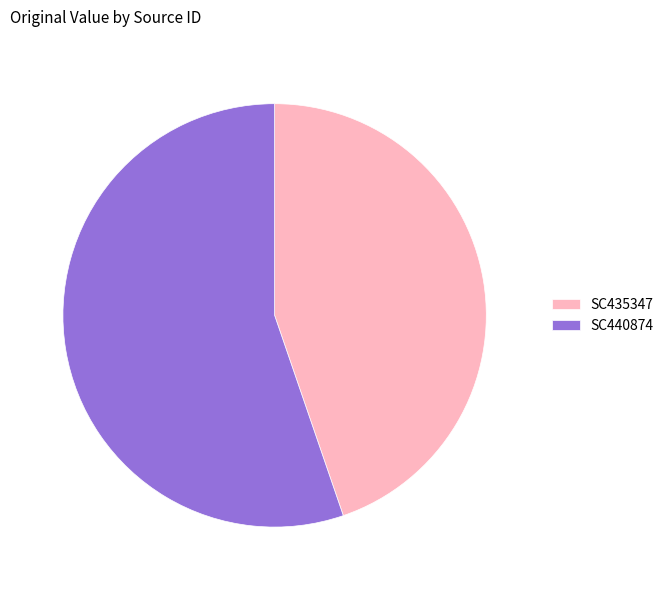

Combined, do SC435347 and SC440874 account for over 50%?

Yes